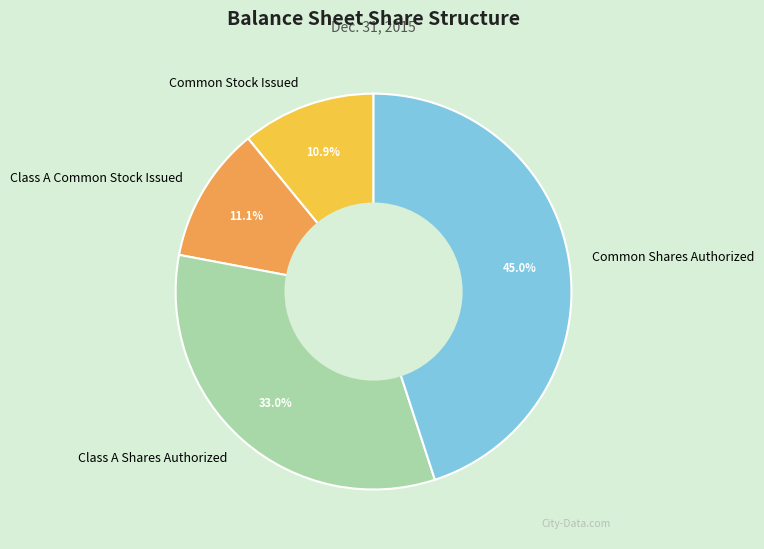

The Class A Shares Authorized slice represents 33% of the pie. True or false?

True